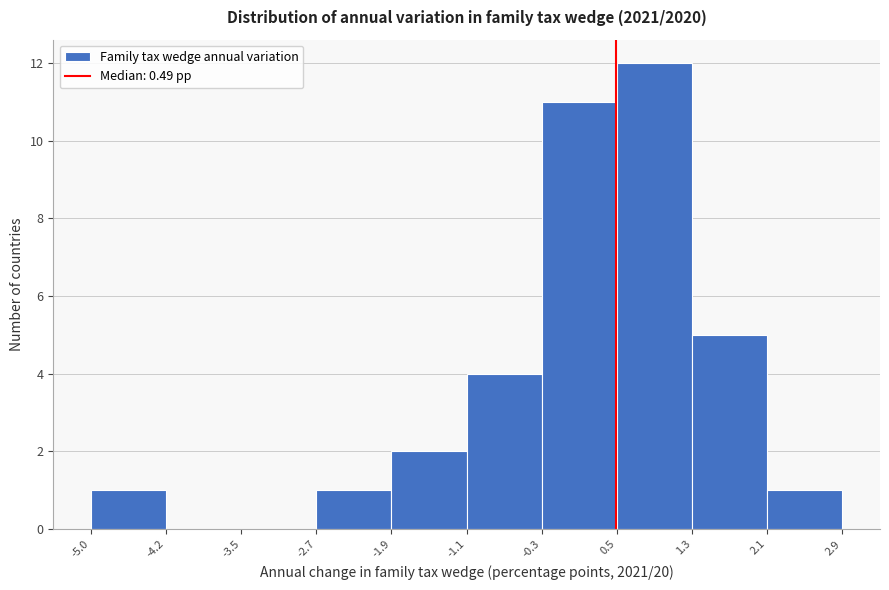

Reading left to right, list every bar in this chart as the range it spans on the x-axis followed by its height. The values are not printed on the chart, so give them approximately, as read against the axis.

-5.0 to -4.2: 1
-4.2 to -3.5: 0
-3.5 to -2.7: 0
-2.7 to -1.9: 1
-1.9 to -1.1: 2
-1.1 to -0.3: 4
-0.3 to 0.5: 11
0.5 to 1.3: 12
1.3 to 2.1: 5
2.1 to 2.9: 1